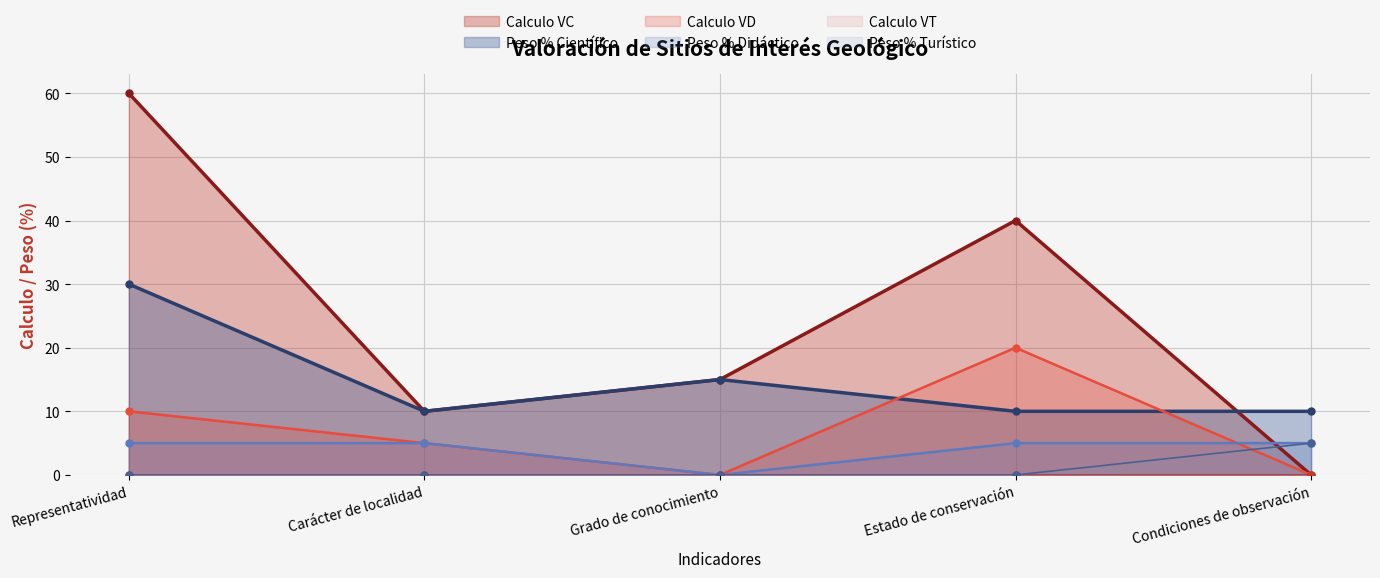

Reading left to right, transcribe all the data shown in this chart.

Peso % Científico: Representatividad=30	Carácter de localidad=10	Grado de conocimiento=15	Estado de conservación=10	Condiciones de observación=10
Calculo VC: Representatividad=60	Carácter de localidad=10	Grado de conocimiento=15	Estado de conservación=40	Condiciones de observación=0
Peso % Didáctico: Representatividad=5	Carácter de localidad=5	Grado de conocimiento=0	Estado de conservación=5	Condiciones de observación=5
Calculo VD: Representatividad=10	Carácter de localidad=5	Grado de conocimiento=0	Estado de conservación=20	Condiciones de observación=0
Peso % Turístico: Representatividad=0	Carácter de localidad=0	Grado de conocimiento=0	Estado de conservación=0	Condiciones de observación=5